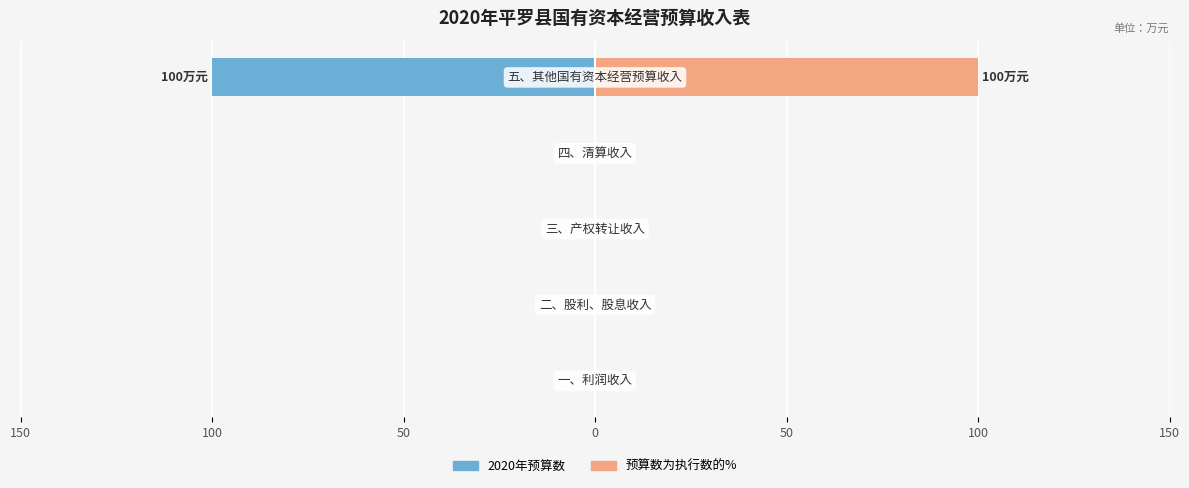

At 50, list the series in order from smallest to largest.

2020年预算数, 预算数为执行数的%